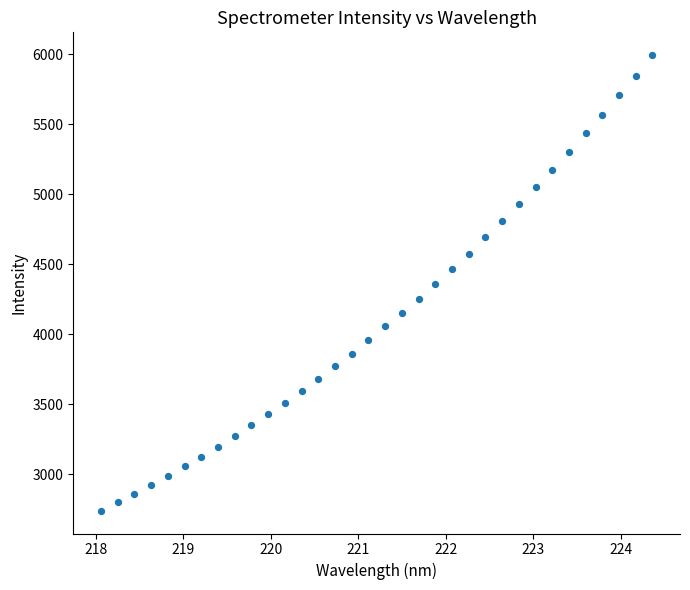

What is the range of Y values (max minus min)?

3255.7